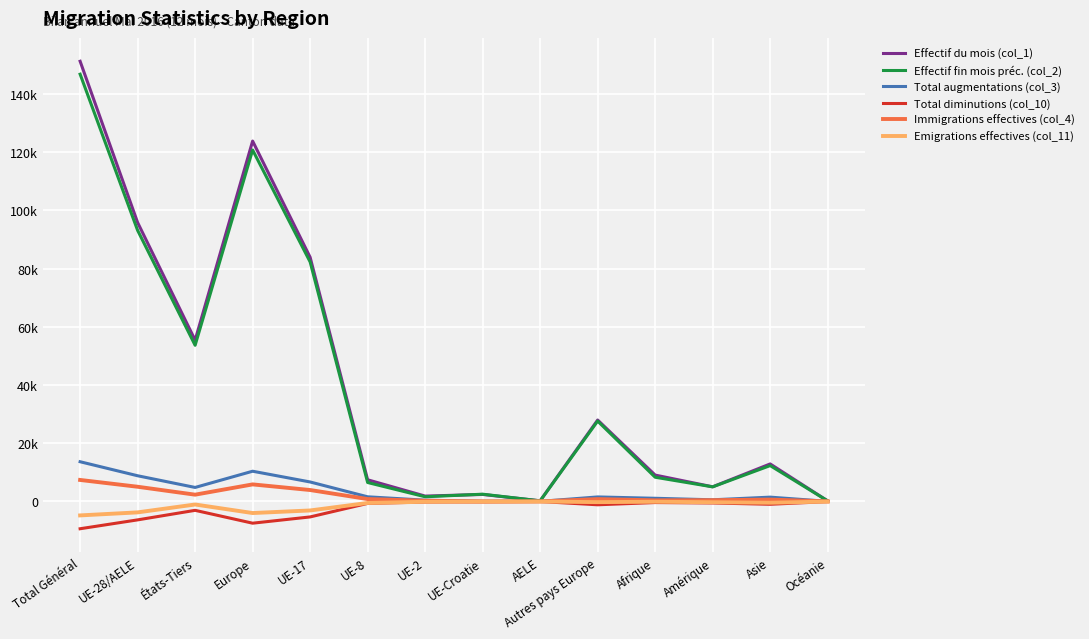

Does the chart have visible grid lines?

Yes